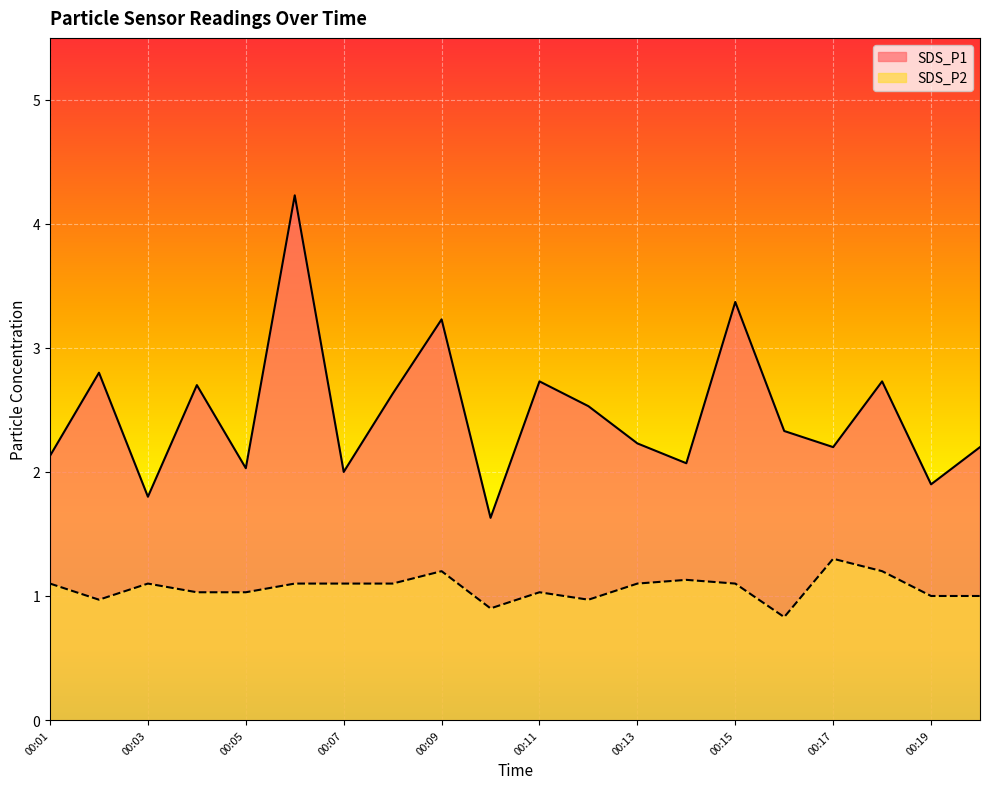

Which category has the lowest value across all series?

00:16